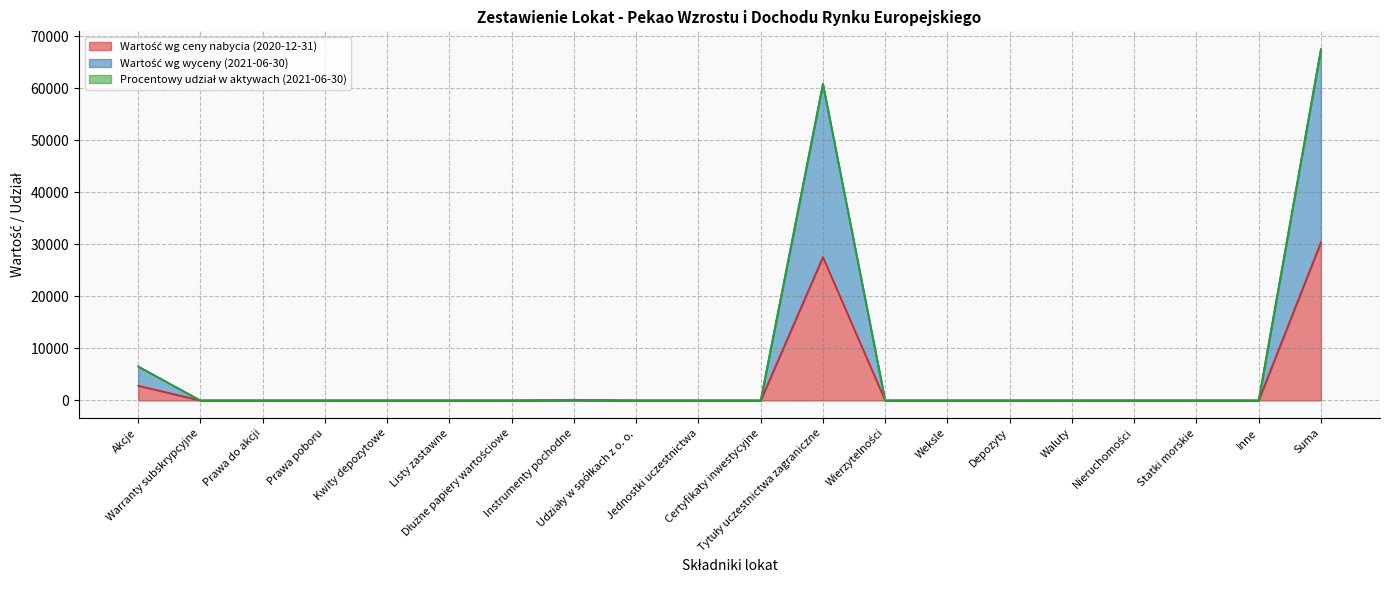

True or false: Wartość wg wyceny (2021-06-30) has more than 2 interior local peaks.

False